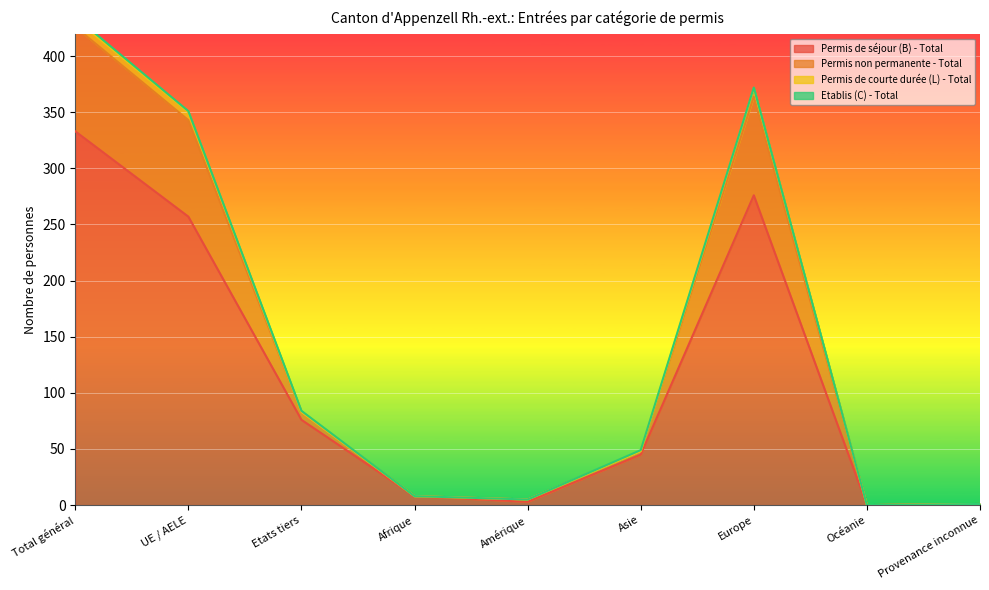

Is it true that Permis non permanente - Total equals 13 at Afrique?

False